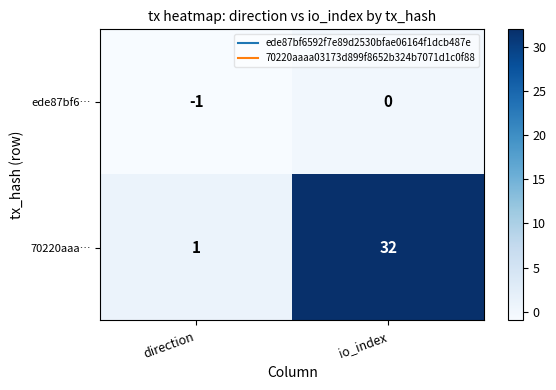

Which category has the highest value in the ede87bf6… series?

io_index